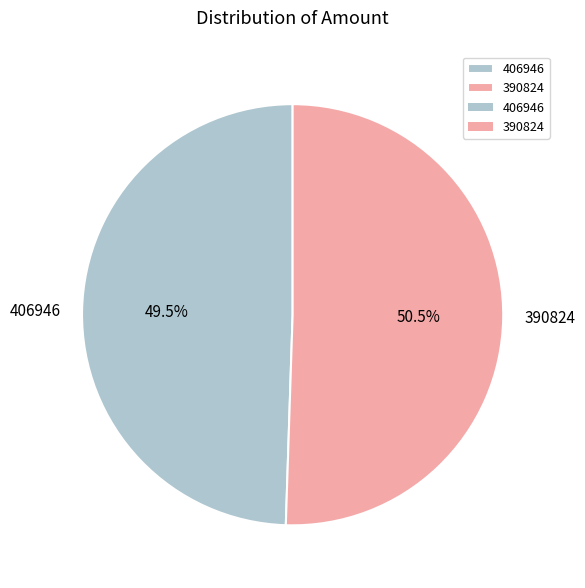

True or false: 406946 accounts for 56% of the total.

False